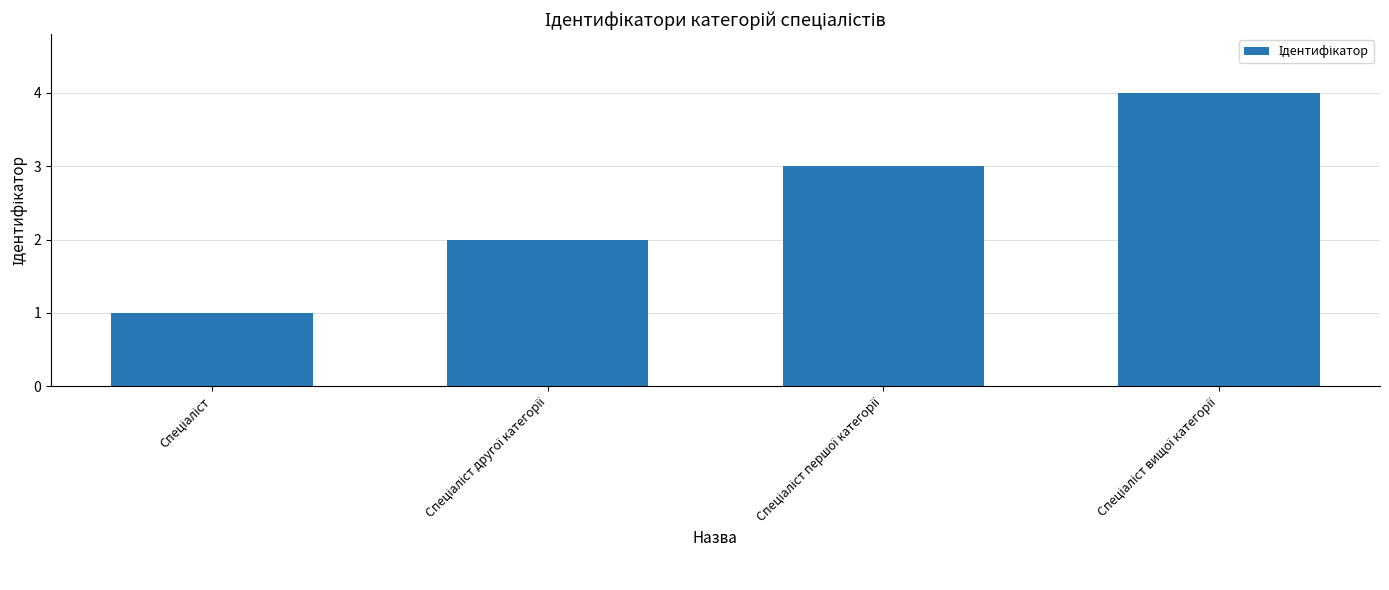

Does the chart contain stacked bars?

No